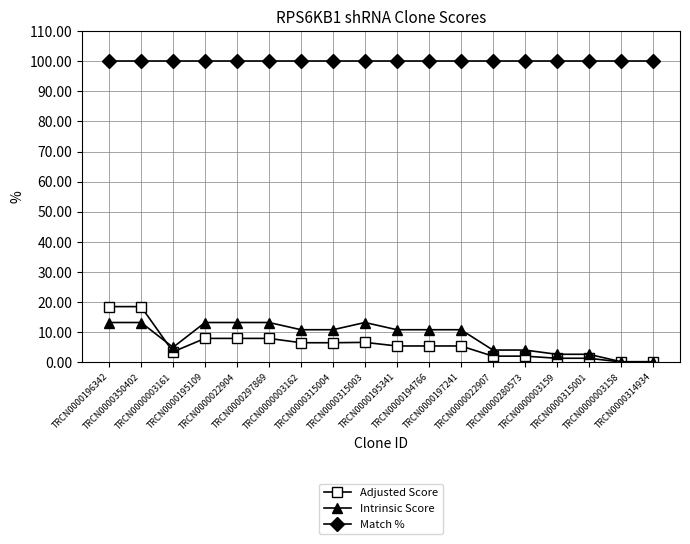

Rank the series by their maximum value, from highest to lowest.

Match %, Adjusted Score, Intrinsic Score